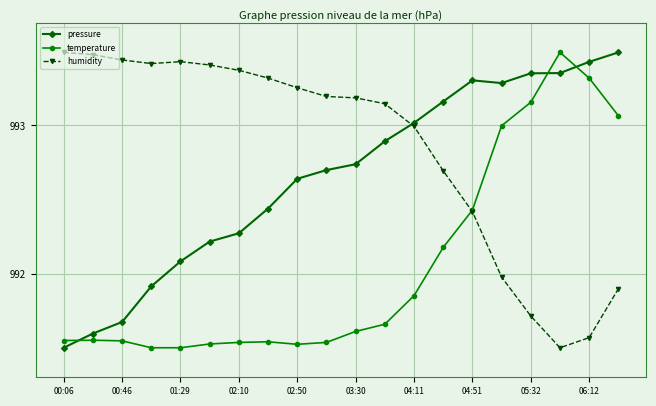

Rank the series by their average value, from lowest to highest.

temperature, pressure, humidity